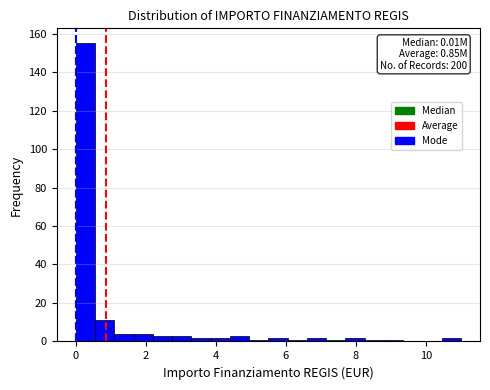

Read against the x-axis, roughly where is the centre of the tallest bar?

0.2